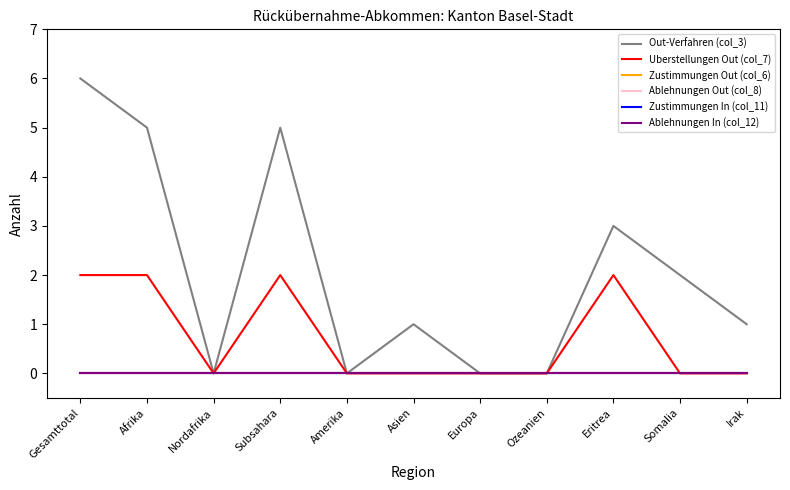

Which category has the highest value in the Ablehnungen In (col_12) series?

Gesamttotal